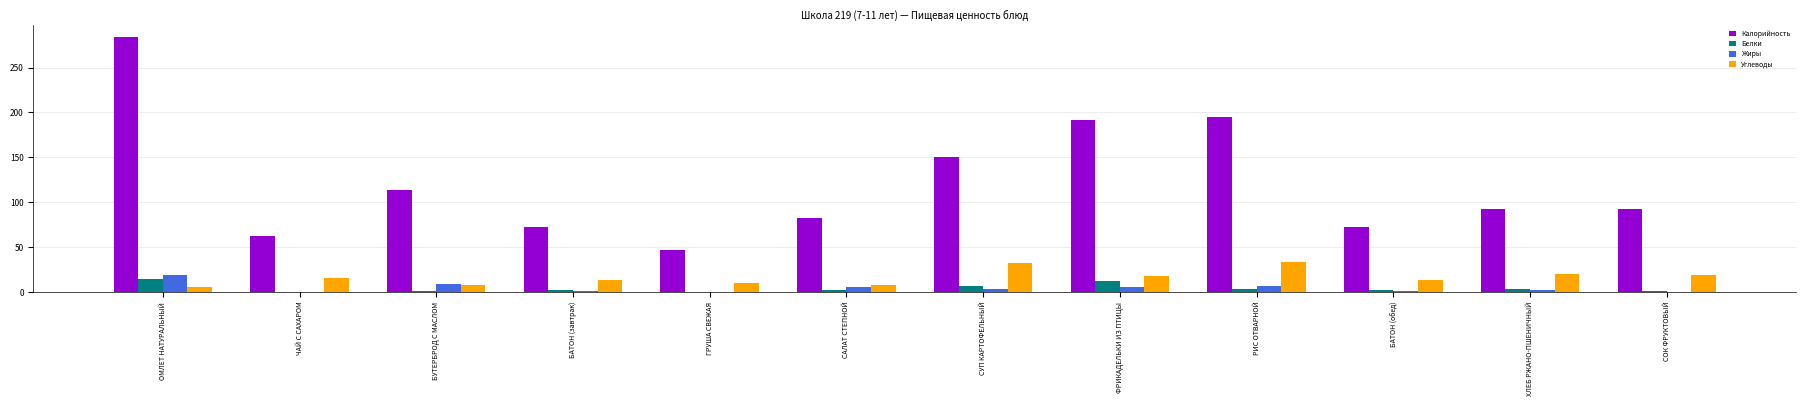

What is the difference between the Углеводы values at ФРИКАДЕЛЬКИ ИЗ ПТИЦЫ and САЛАТ СТЕПНОЙ?

10.2